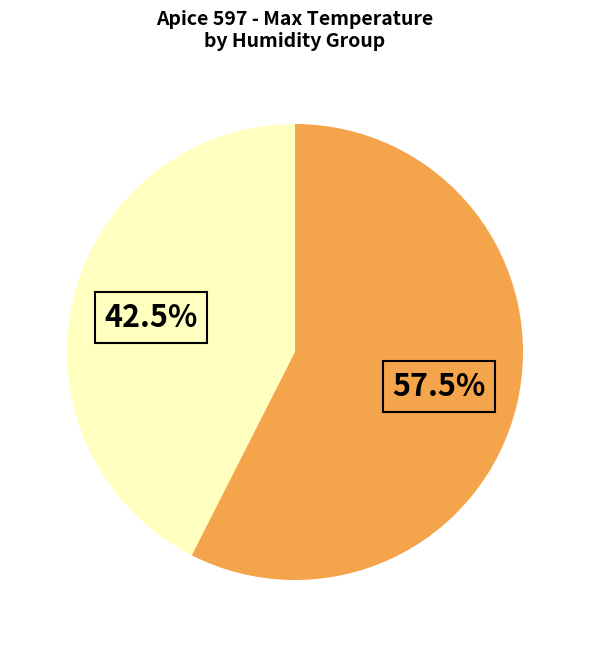

To the nearest percent, what is the difference between the largest and smallest slice percentages?

15%